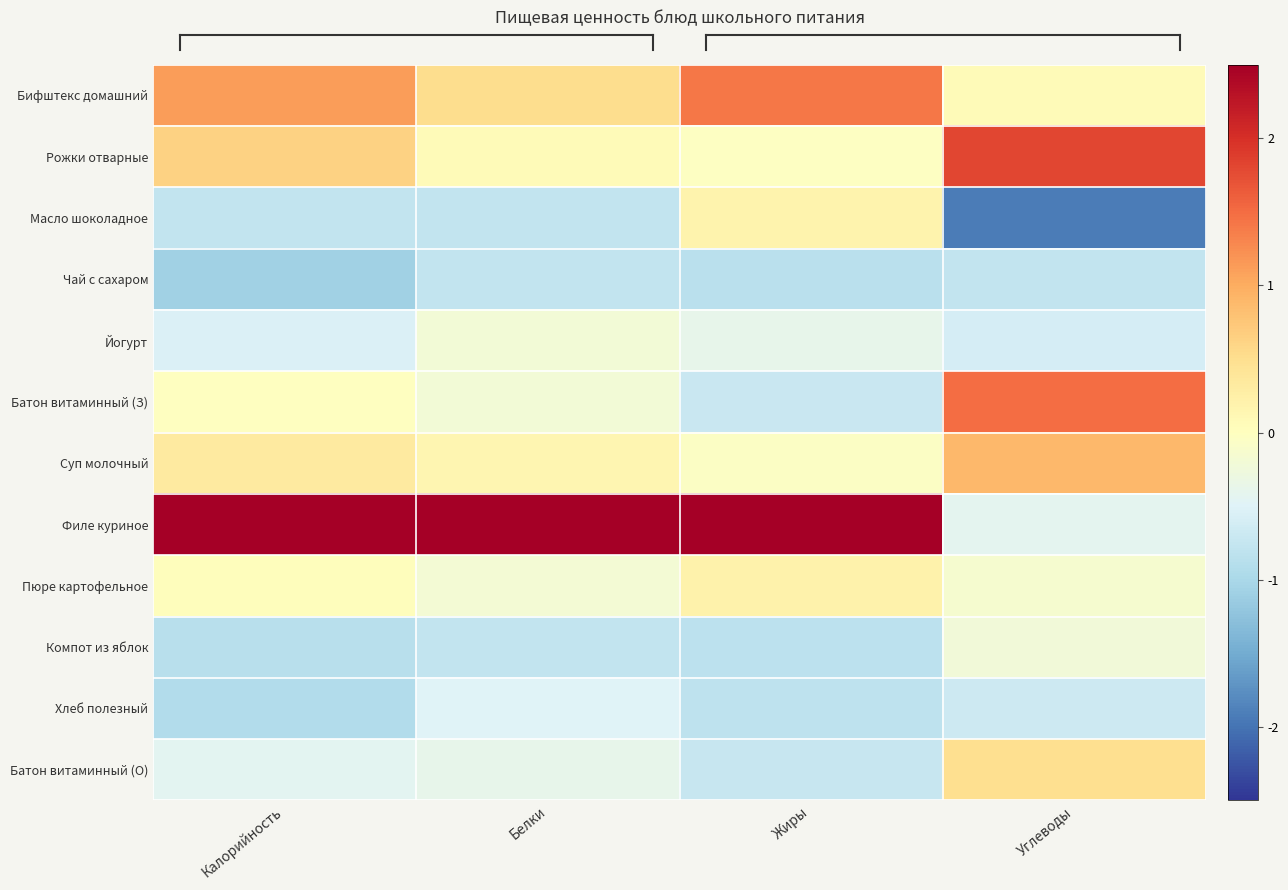

At which category does the chart reach its minimum across all series?

Углеводы